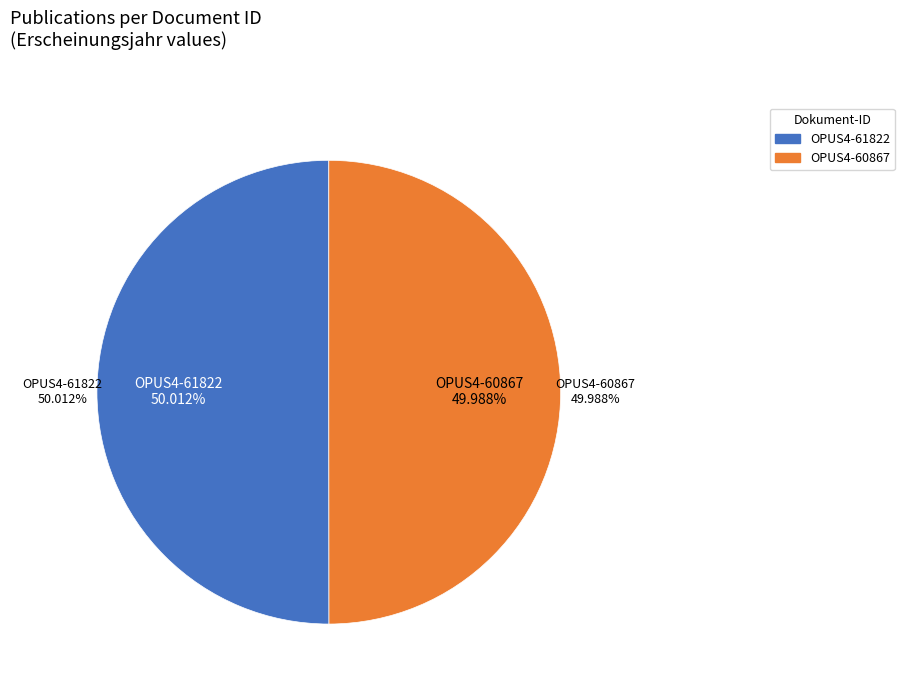

What percentage is the OPUS4-60867 slice, to the nearest percent?

50%